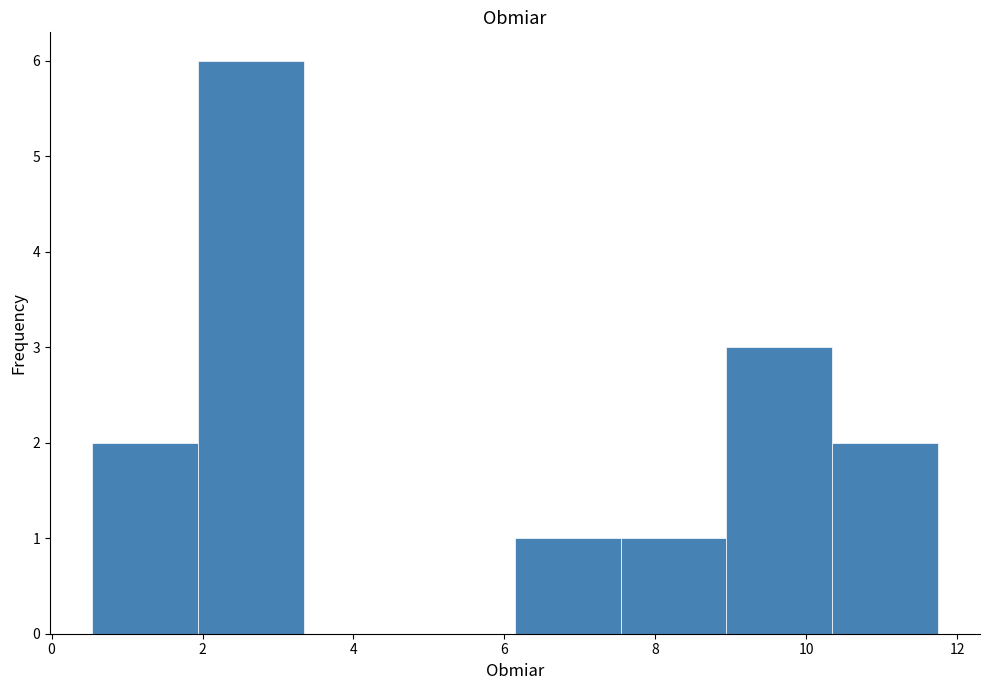

Reading left to right, transcribe this chart: for each bar, give the range it covers on the x-axis and its height. Neither the bar edges nor the heights are printed on the chart, so give them approximately, as read against the axes.

0.54 to 1.94: 2
1.94 to 3.34: 6
3.34 to 4.74: 0
4.74 to 6.14: 0
6.14 to 7.54: 1
7.54 to 8.94: 1
8.94 to 10.34: 3
10.34 to 11.74: 2